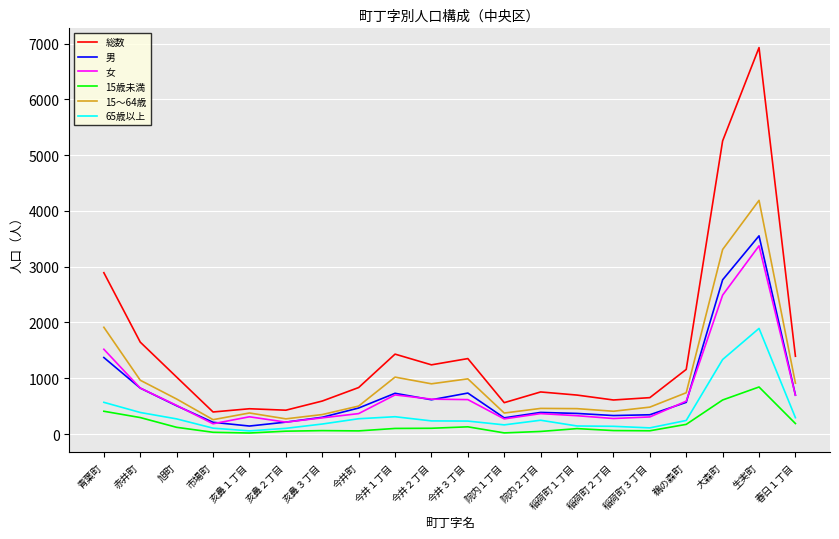

How many values in the 総数 series are below 1021?

10